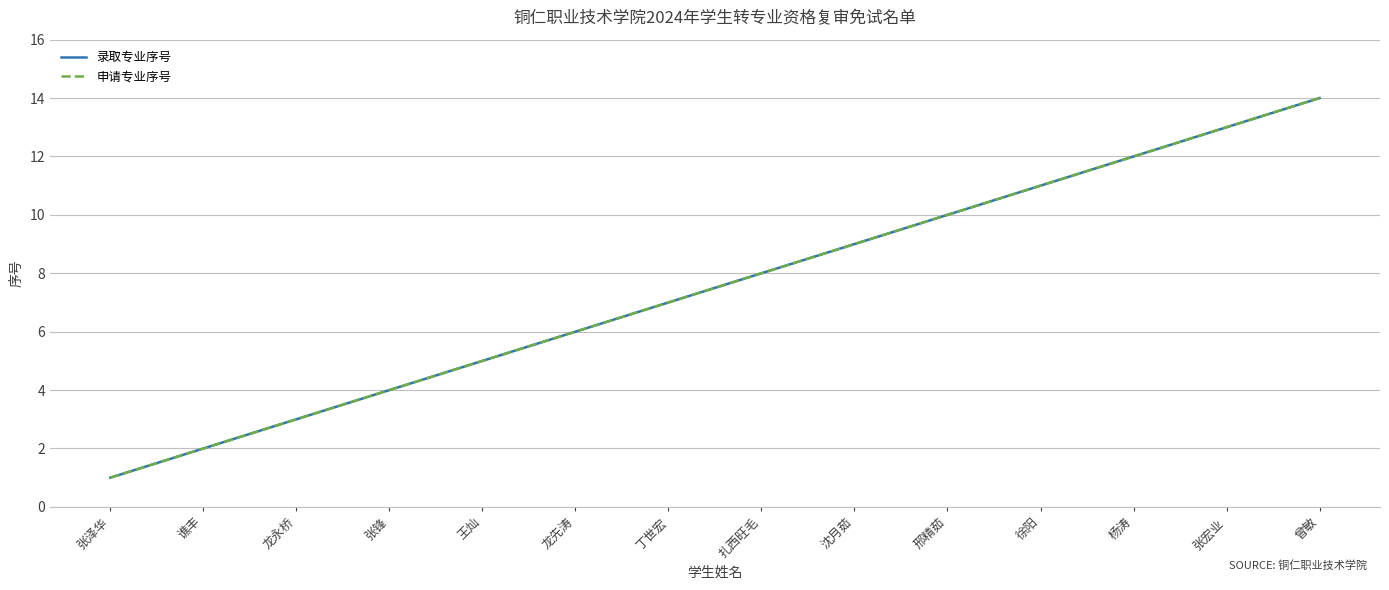

Is this an area chart (filled region under the line)?

No